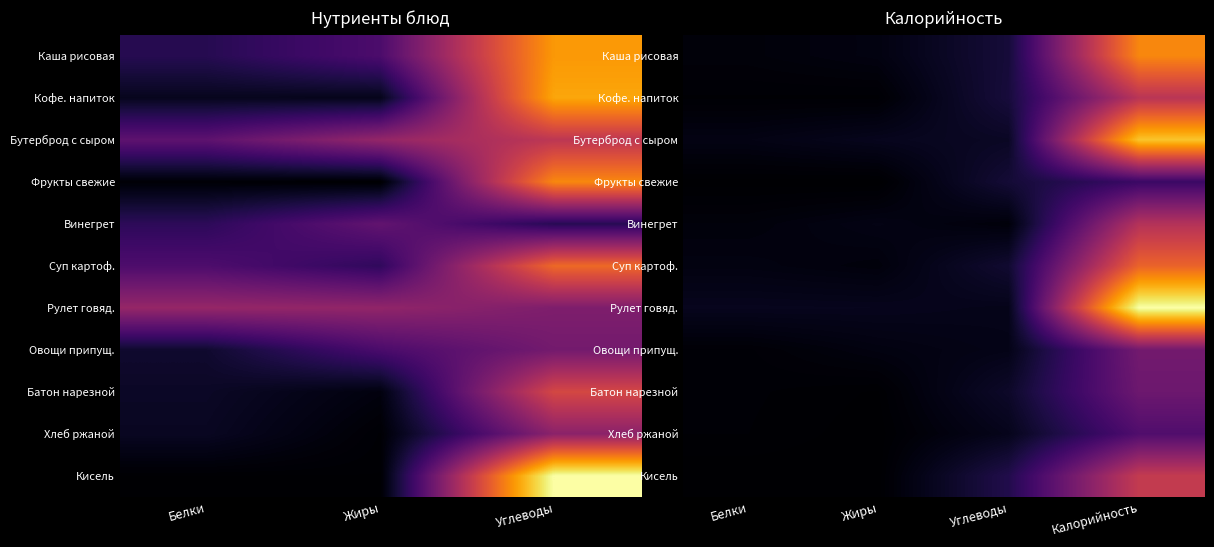

True or false: Батон нарезной has a value of 20.7 at Калорийность.

False